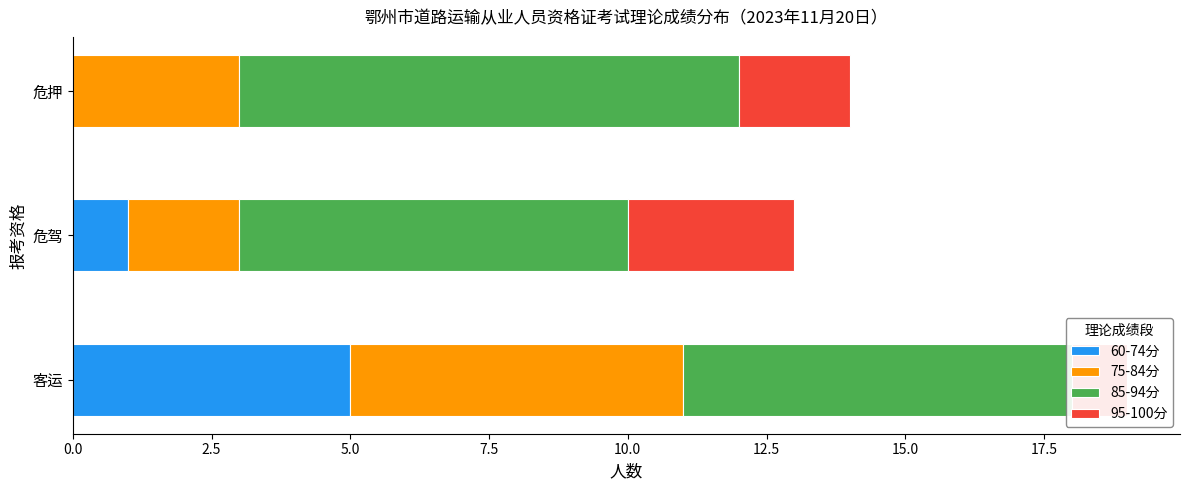

Is the value of 60-74分 at 0.0 greater than the value of 85-94分 at 5.0?

No